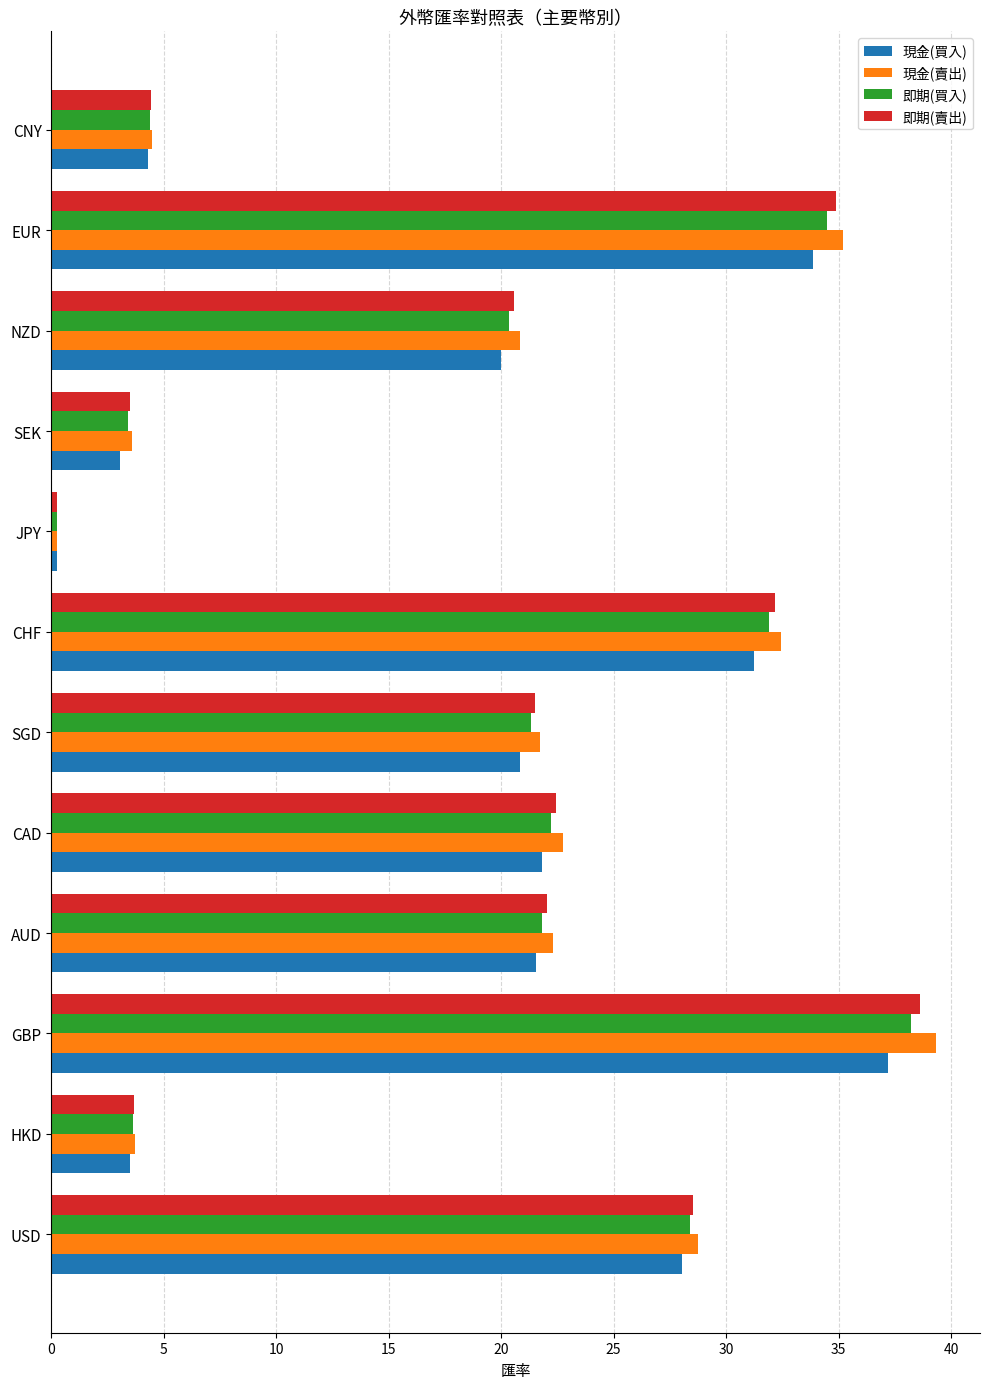

Where is 現金(買入) nearest to the value 18?

NZD